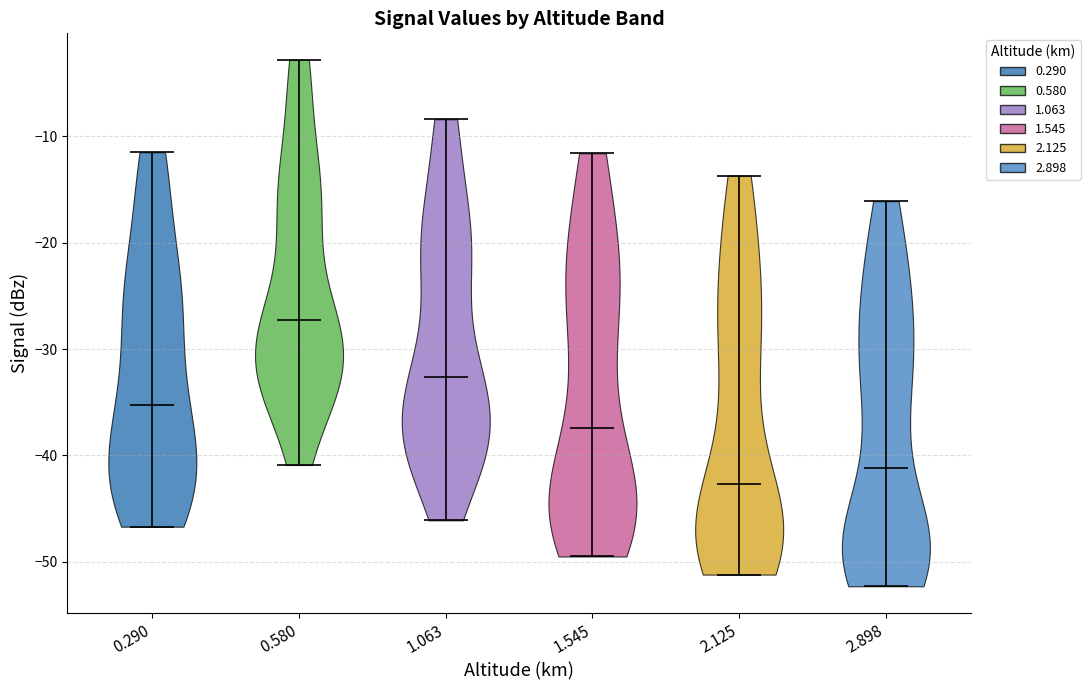

What is the highest point the violin at x = 2.125 reaches on the y-axis? The values are not printed on the chart, so give them approximately, as read against the axis.

-14